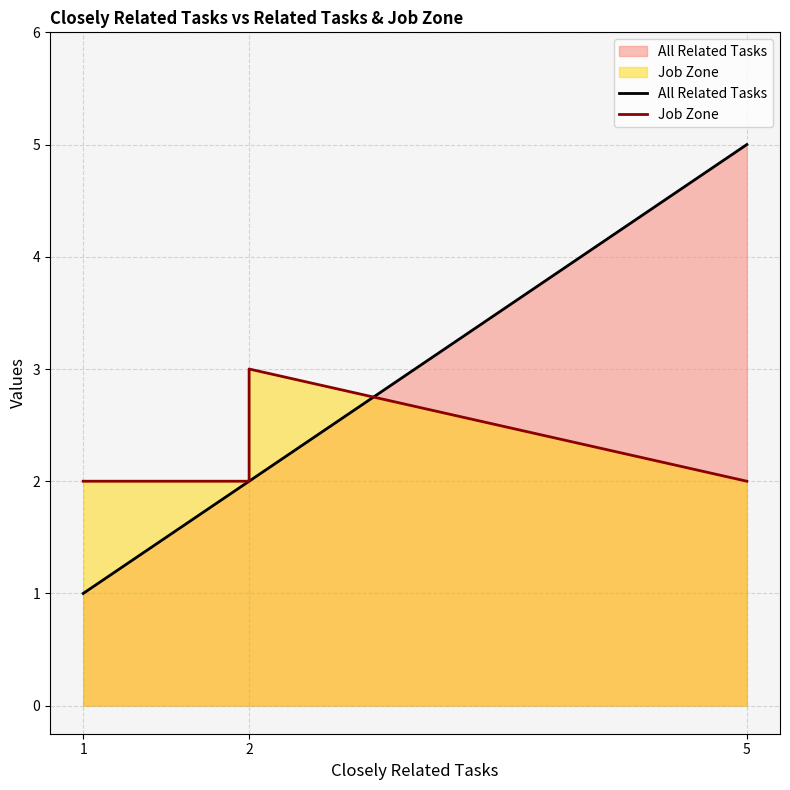

How many times do All Related Tasks and Job Zone cross each other?

1